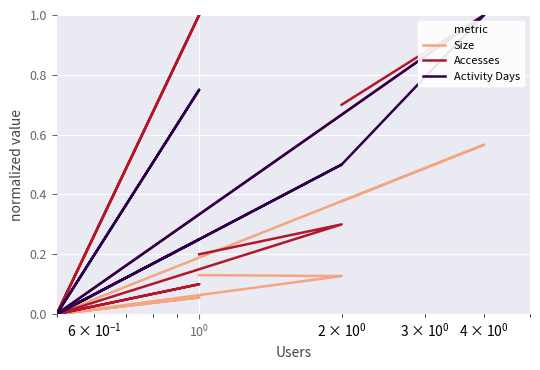

What is the maximum value shown in the chart?

1.0